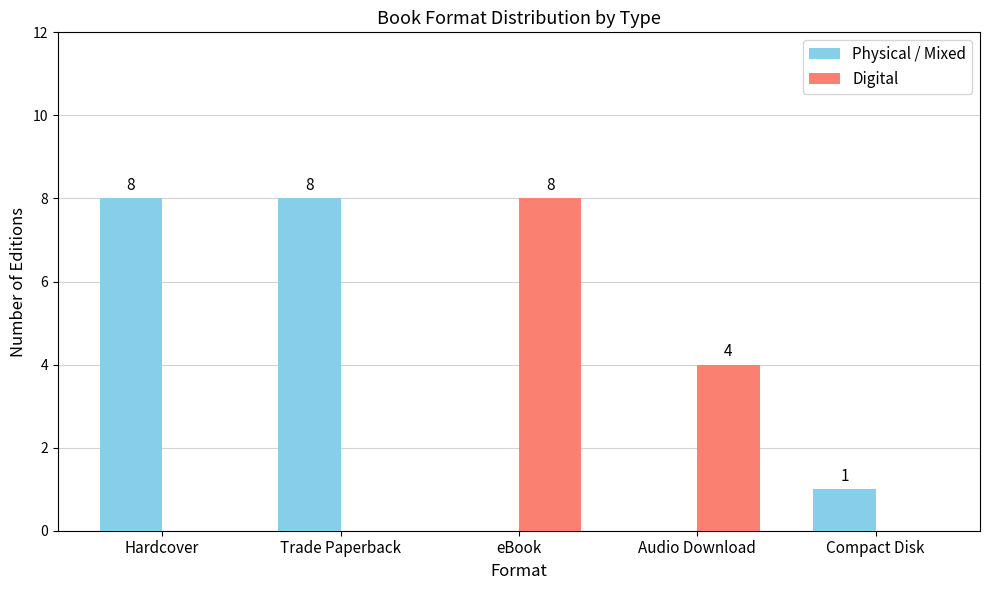

Reading right to left, transcribe all the data shown in this chart.

Physical / Mixed: Compact Disk=1	Audio Download=0	eBook=0	Trade Paperback=8	Hardcover=8
Digital: Compact Disk=0	Audio Download=4	eBook=8	Trade Paperback=0	Hardcover=0